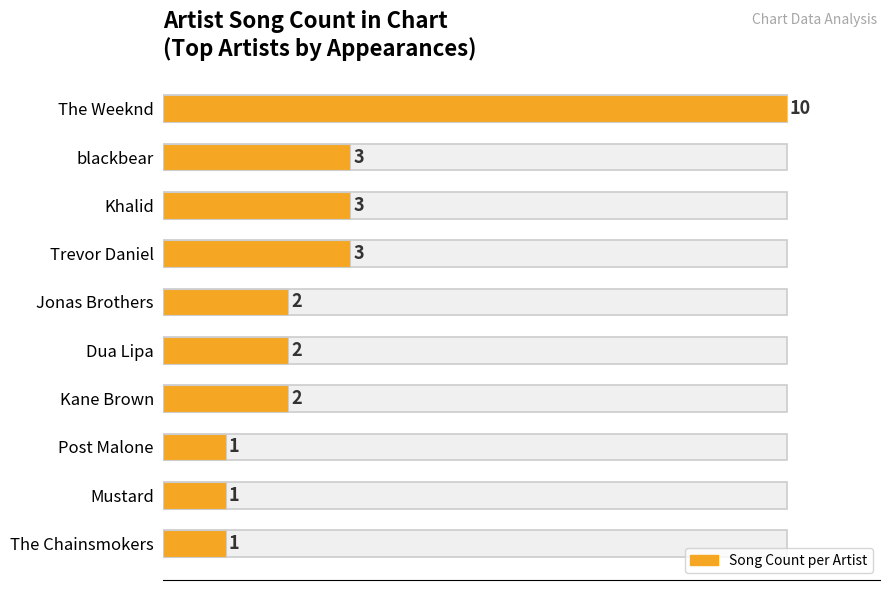

What is the maximum value shown in the chart?

10